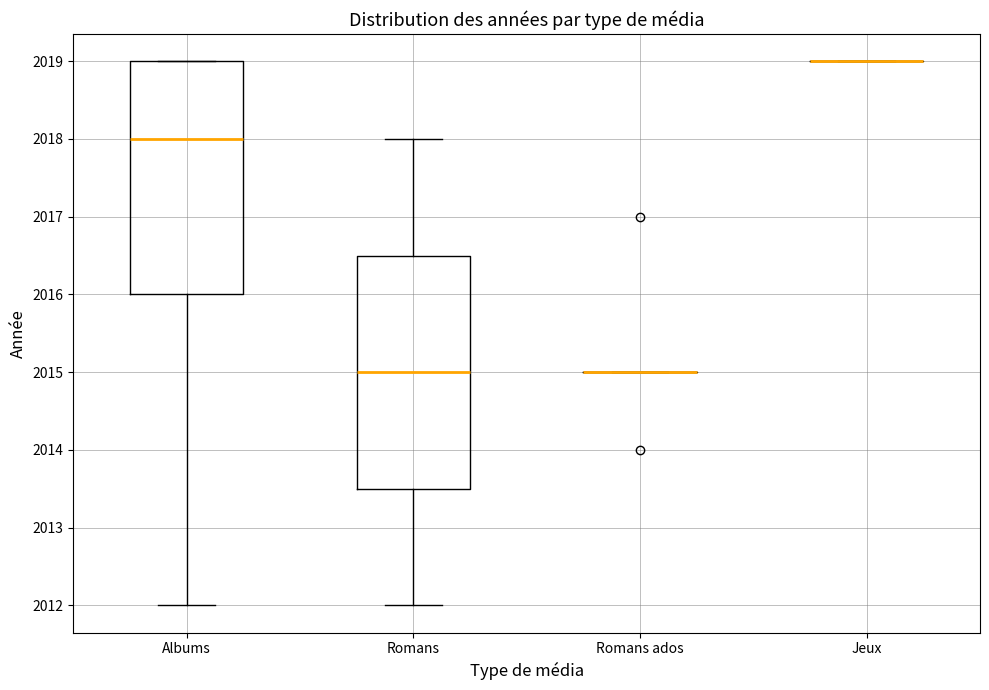

Reading left to right, read every box against the y-axis: the position of its median line, the range the box covers, and the ends of its whiskers. The values are not printed on the chart, so give them approximately, as read against the axis.

Albums: median 2018.0, box 2016.0 to 2019.0, whiskers 2012.0 to 2019.0
Romans: median 2015.0, box 2013.5 to 2016.5, whiskers 2012.0 to 2018.0
Romans ados: box collapsed to a line at 2015.0, whiskers 2015.0 to 2015.0
Jeux: box collapsed to a line at 2019.0, whiskers 2019.0 to 2019.0